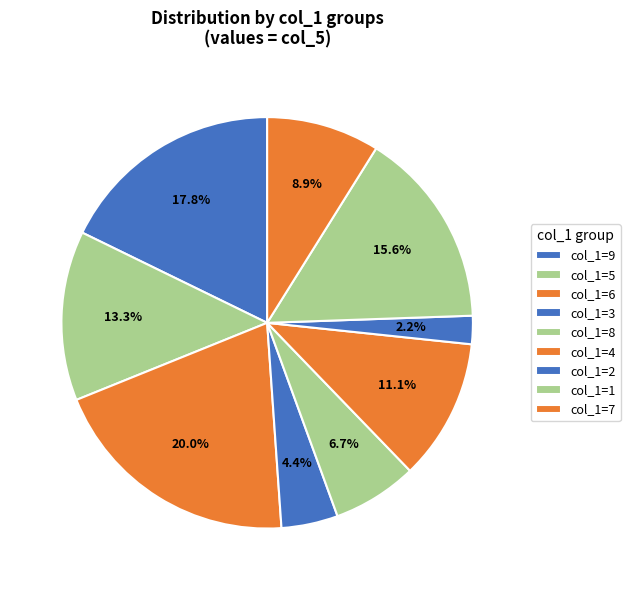

What is the smallest slice in the pie chart?

6